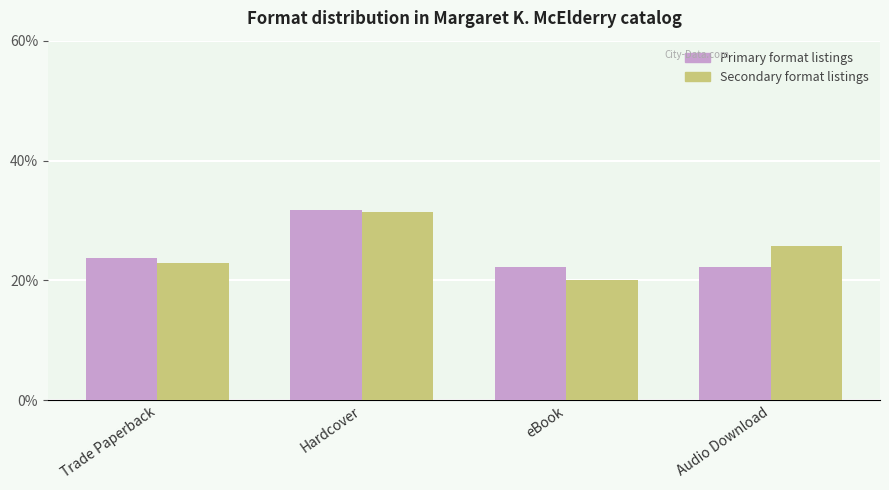

True or false: Secondary format listings has a value of 12.2 at Audio Download.

False